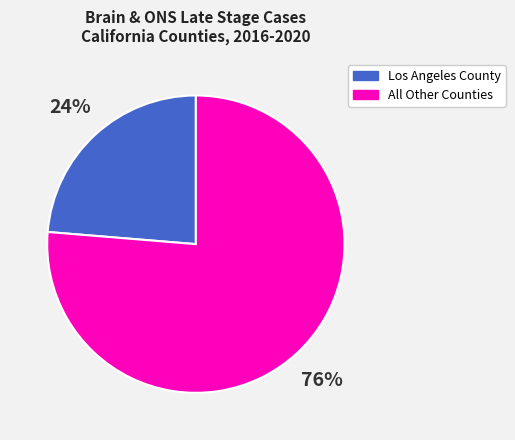

Is there a majority slice in this chart?

Yes